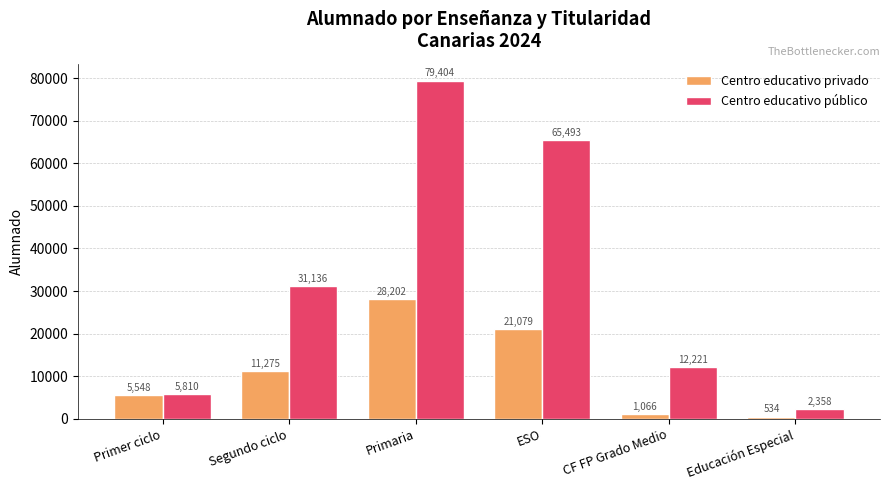

What is the difference between the Centro educativo privado values at Segundo ciclo and Primer ciclo?

5727